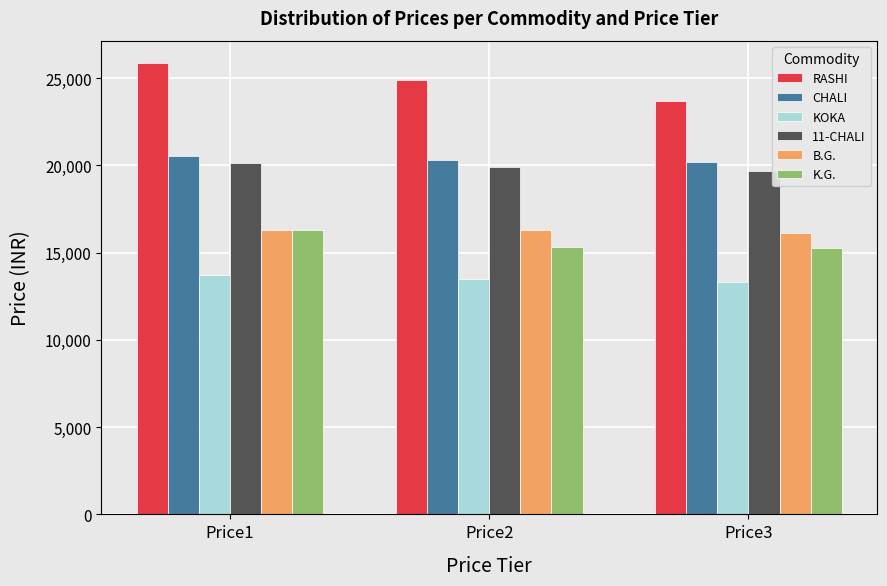

Between Price1 and Price3, which series saw the biggest shift?

RASHI